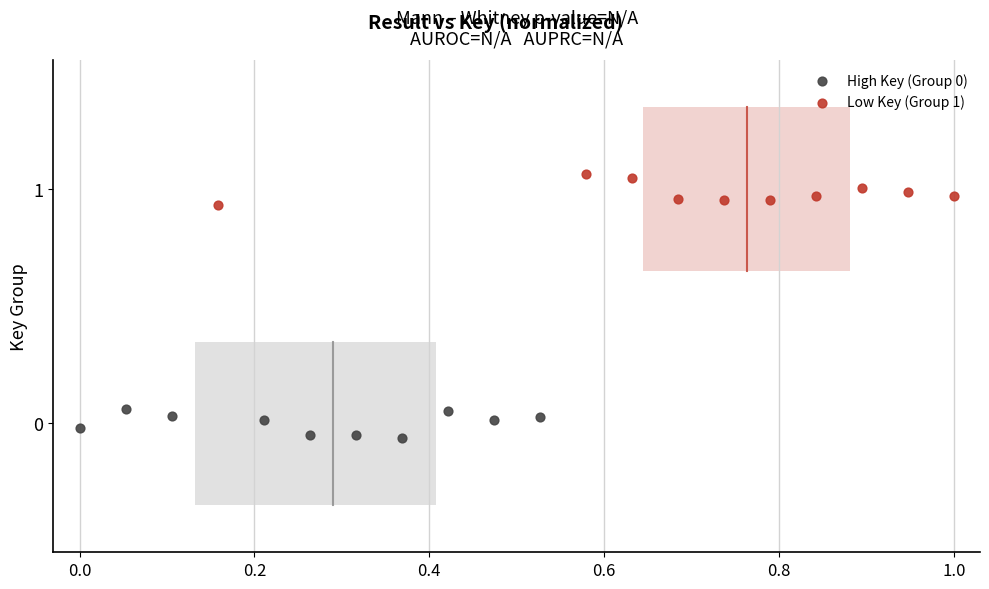

Which series contains the highest Y value?

Low Key (Group 1)